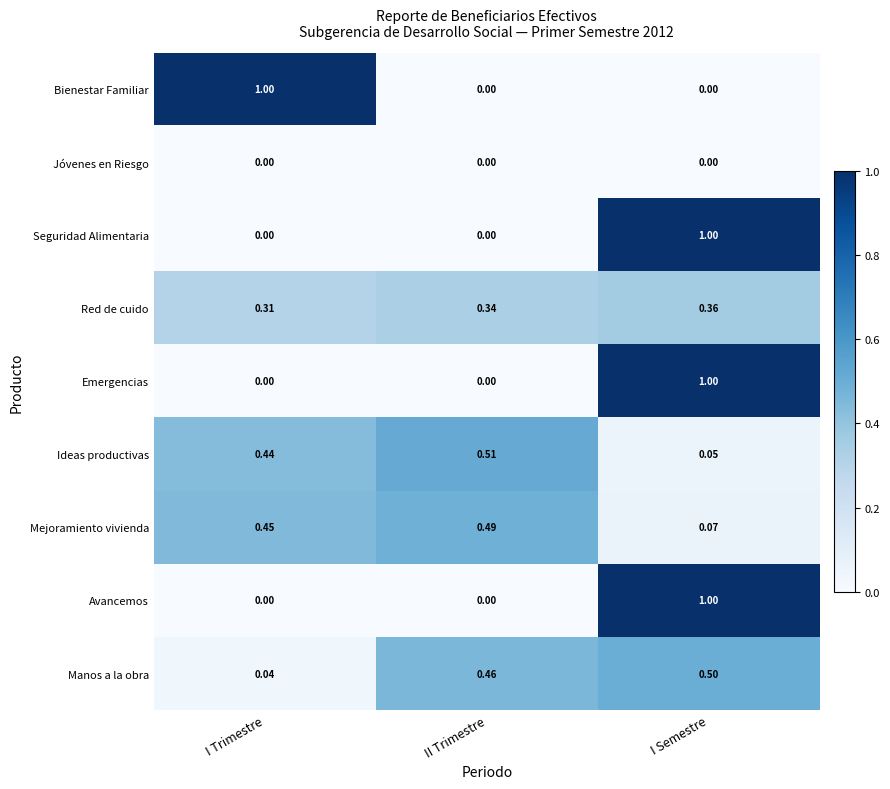

What is the difference between the highest and lowest values at I Semestre?

1.0